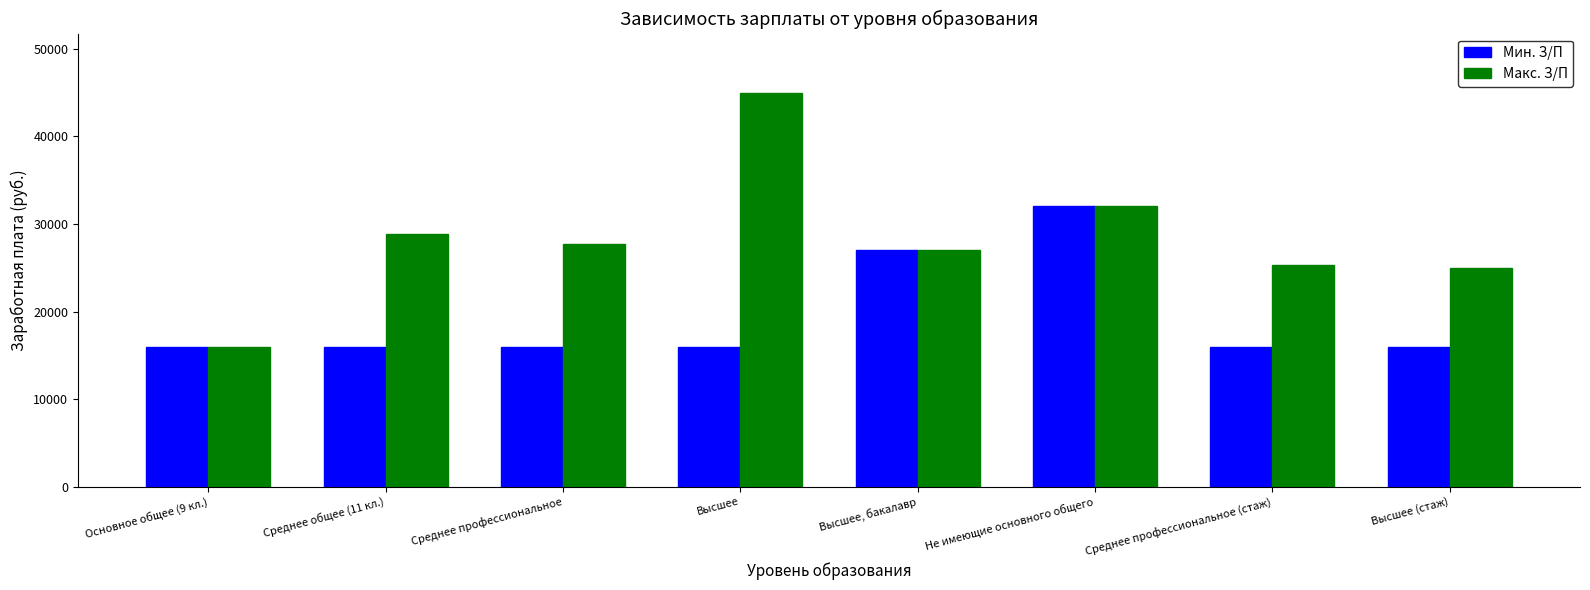

How many bars are there in each group?

2